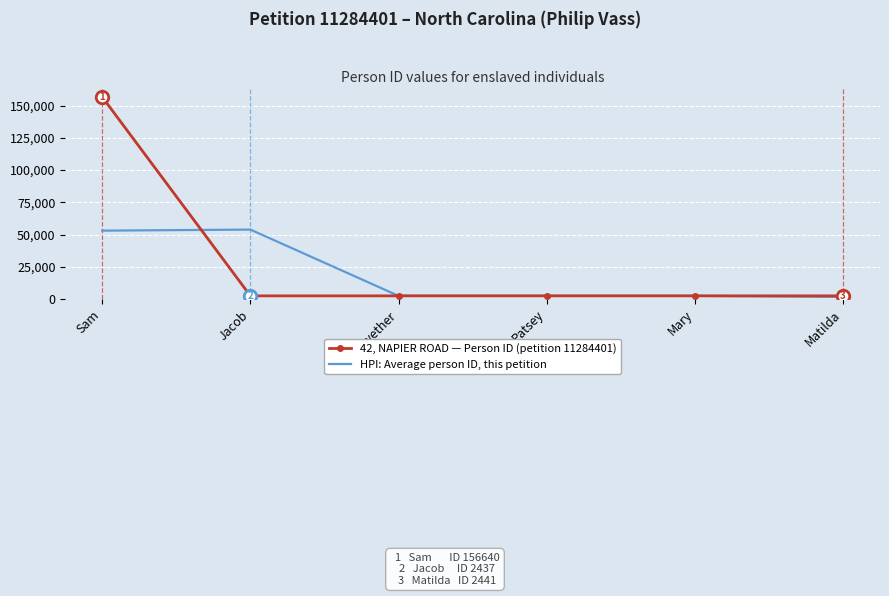

The value of HPI: Average person ID, this petition at Sam is 53025.7. True or false?

True